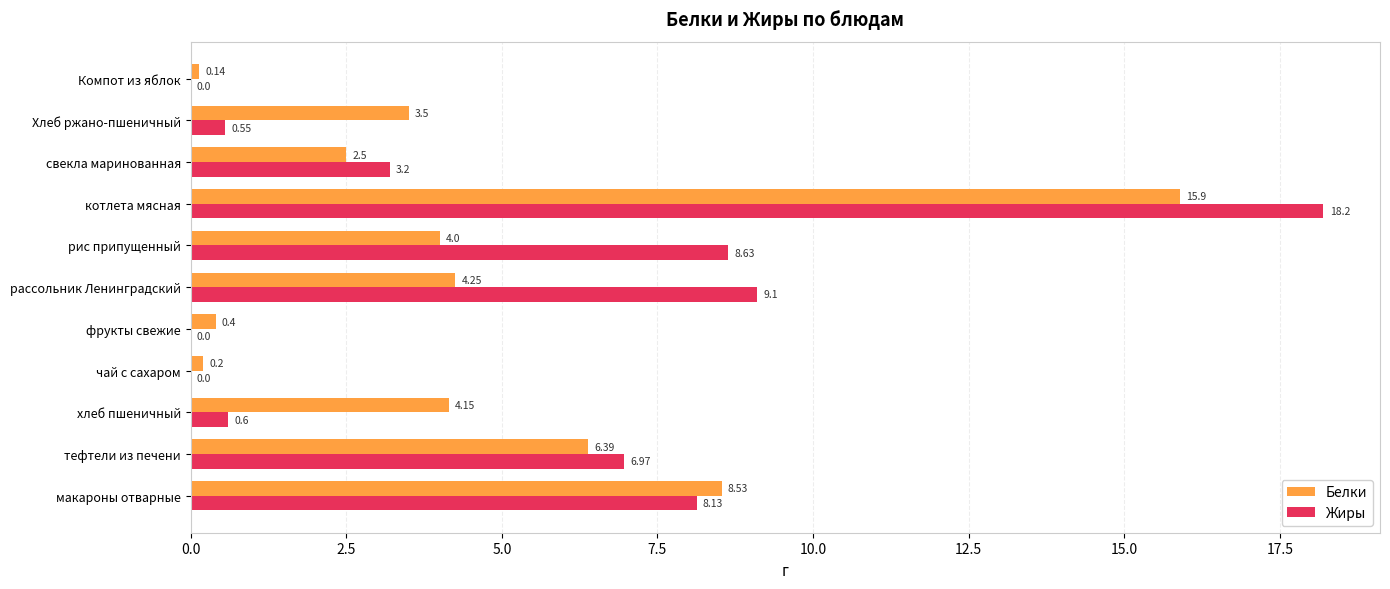

Where is Белки nearest to the value 8?

макароны отварные